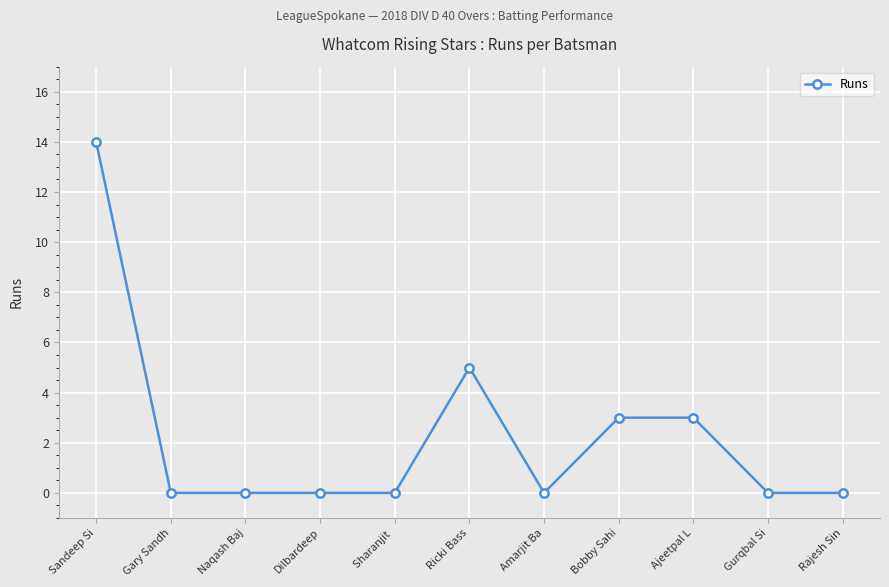

What is the difference between the maximum and minimum values?

14